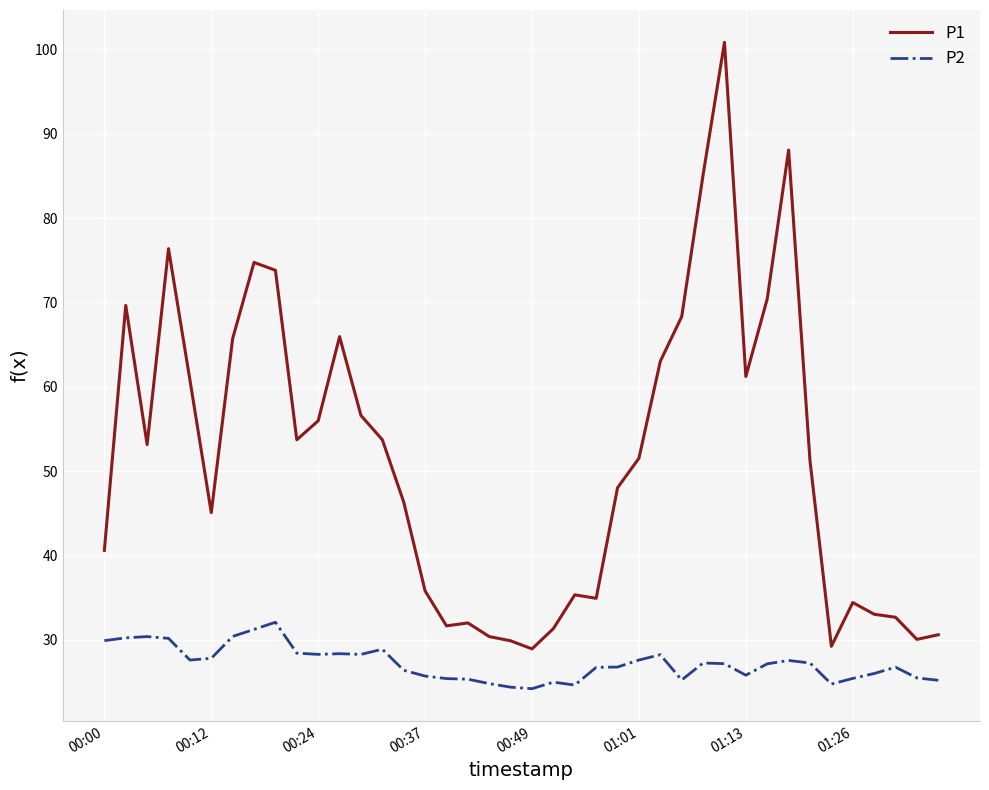

What is the lowest value of the P1 series?

28.9